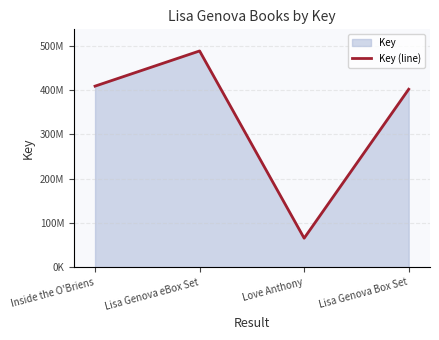

How many interior local valleys (lower than both neighbors) does the data have?

1